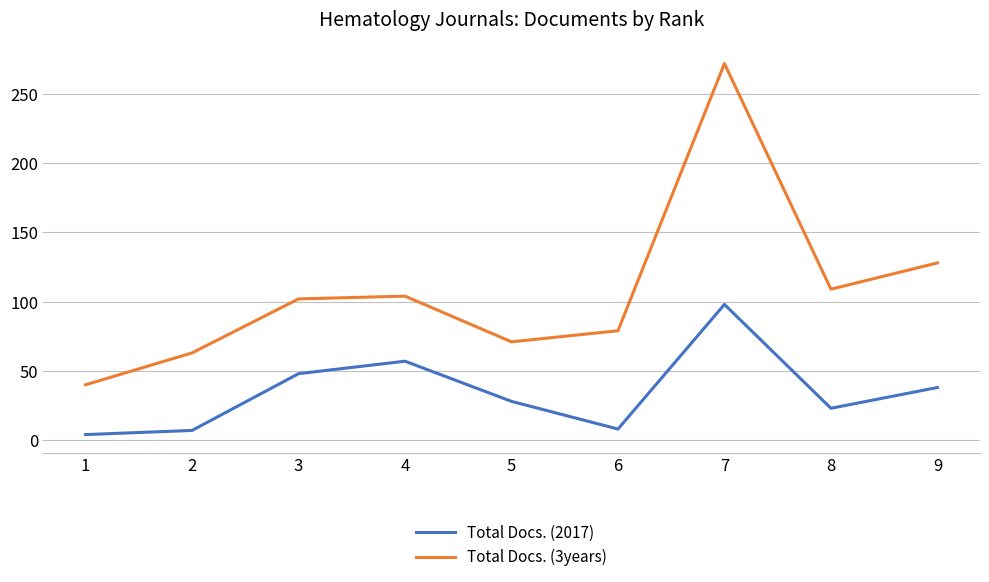

Is the value of Total Docs. (3years) at 6 greater than the value of Total Docs. (2017) at 3?

Yes